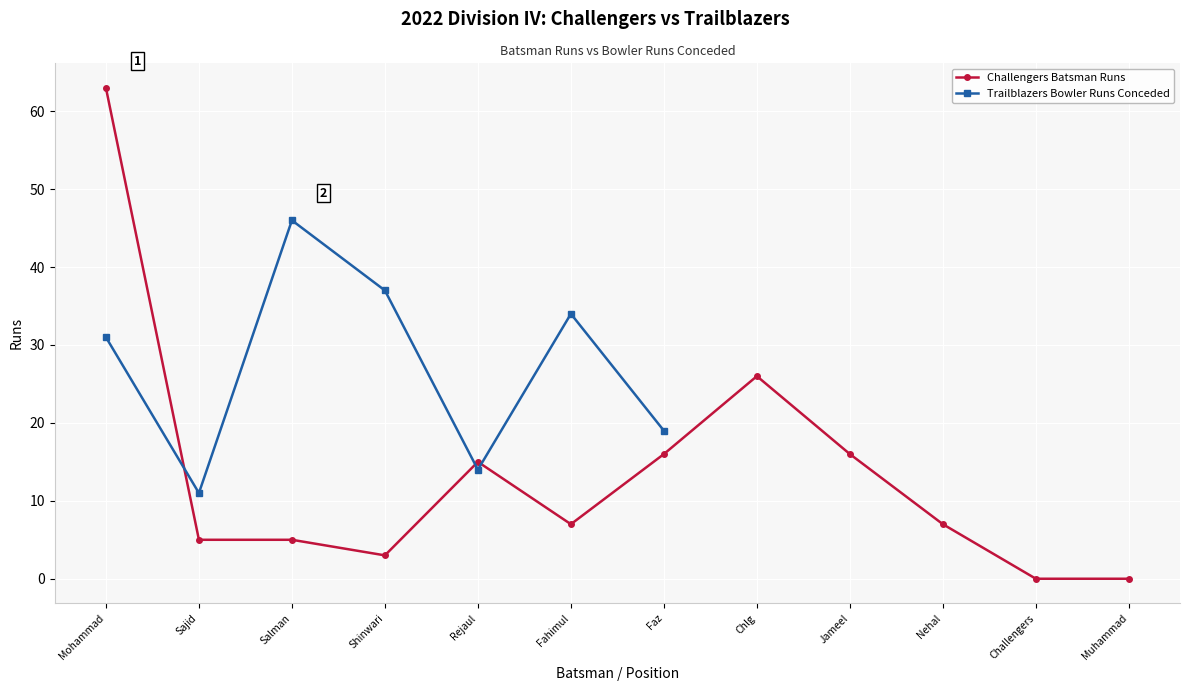

What is the highest value of the Challengers Batsman Runs series?

63